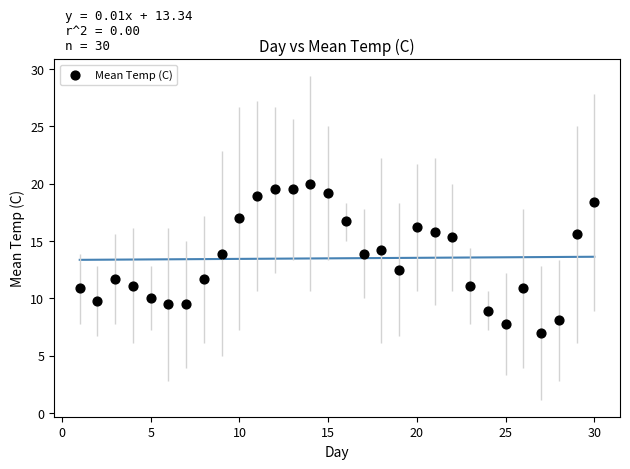

What is the range of Y values (max minus min)?

13.0